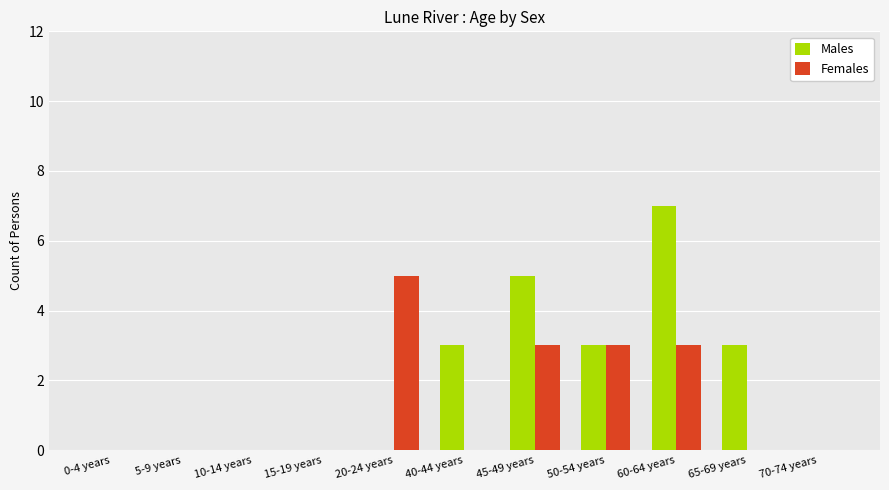

Count the number of data series in this chart.

2